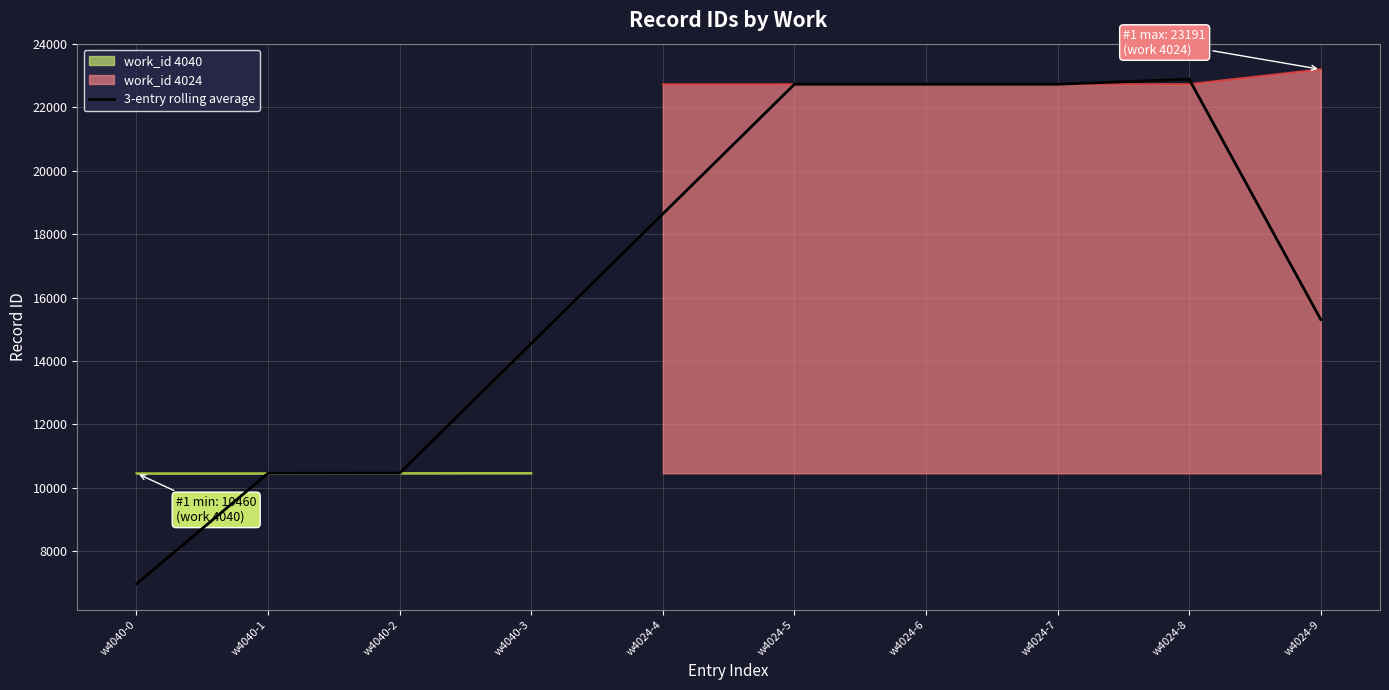

Which has a higher value, w4024-4 or w4024-5?

w4024-5